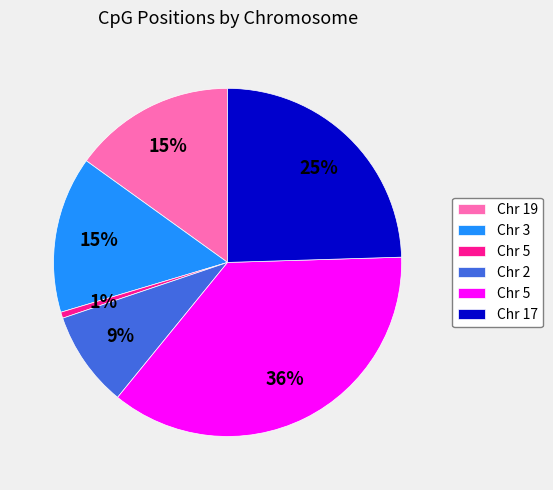

To the nearest percent, what is the average slice percentage?

17%